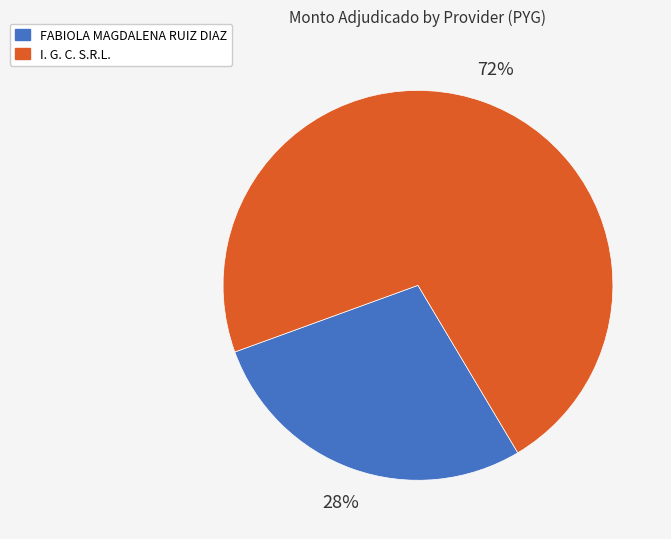

Between FABIOLA MAGDALENA RUIZ DIAZ and I. G. C. S.R.L., which is larger?

I. G. C. S.R.L.